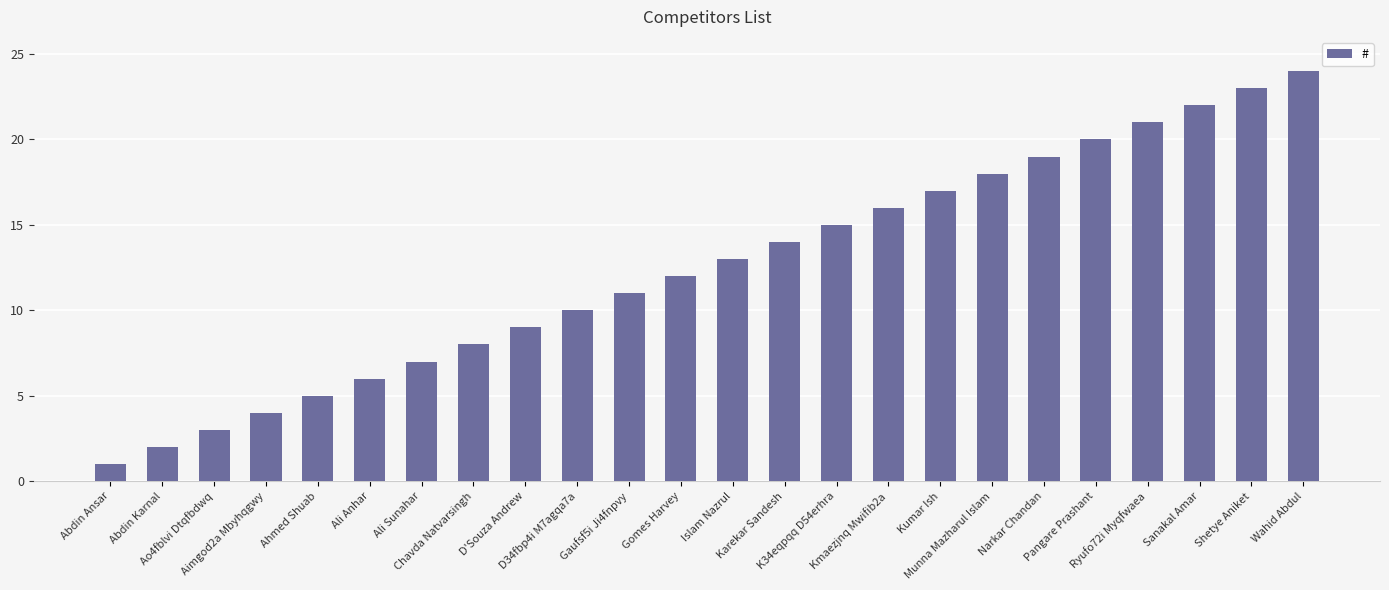

What is the minimum value shown in the chart?

1